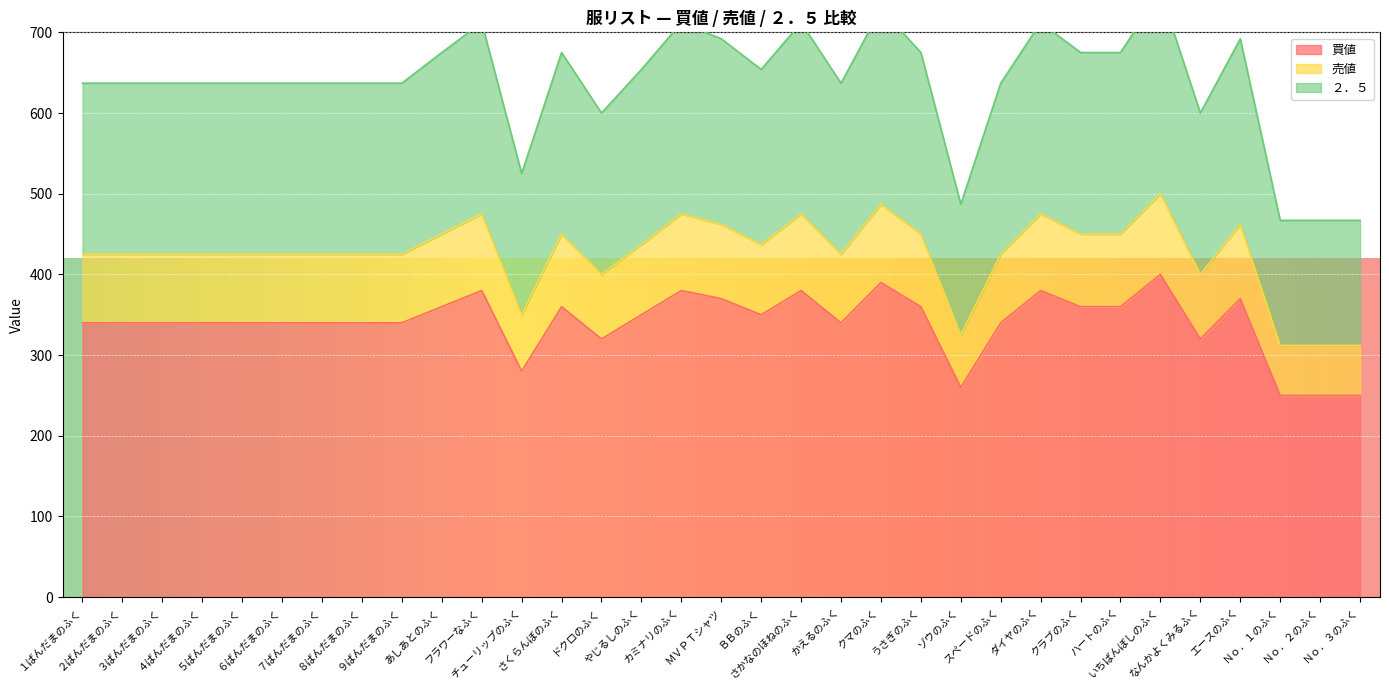

What position from the right is ドクロのふく?

20